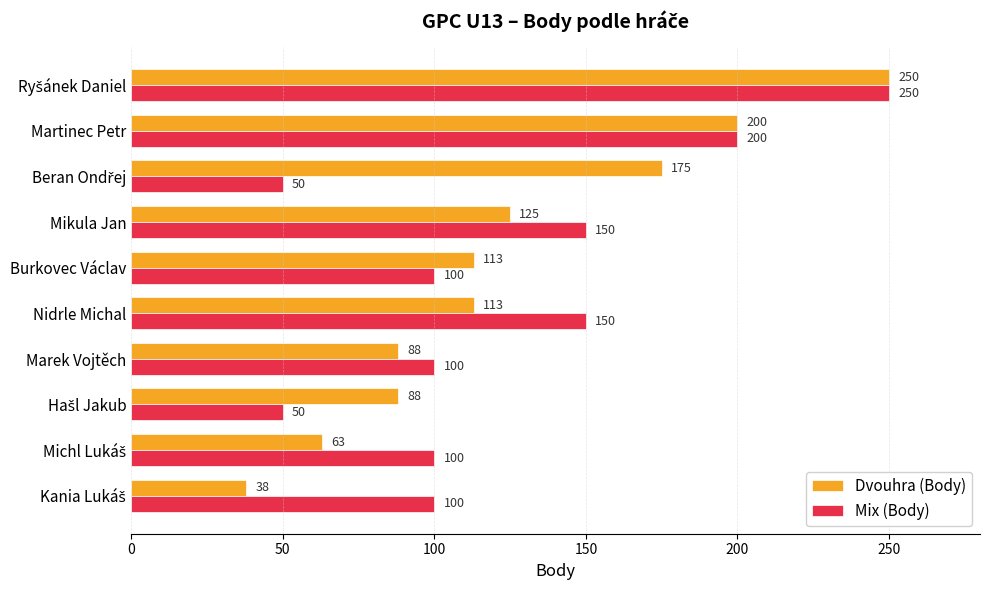

What is the average value of the Dvouhra (Body) series?

125